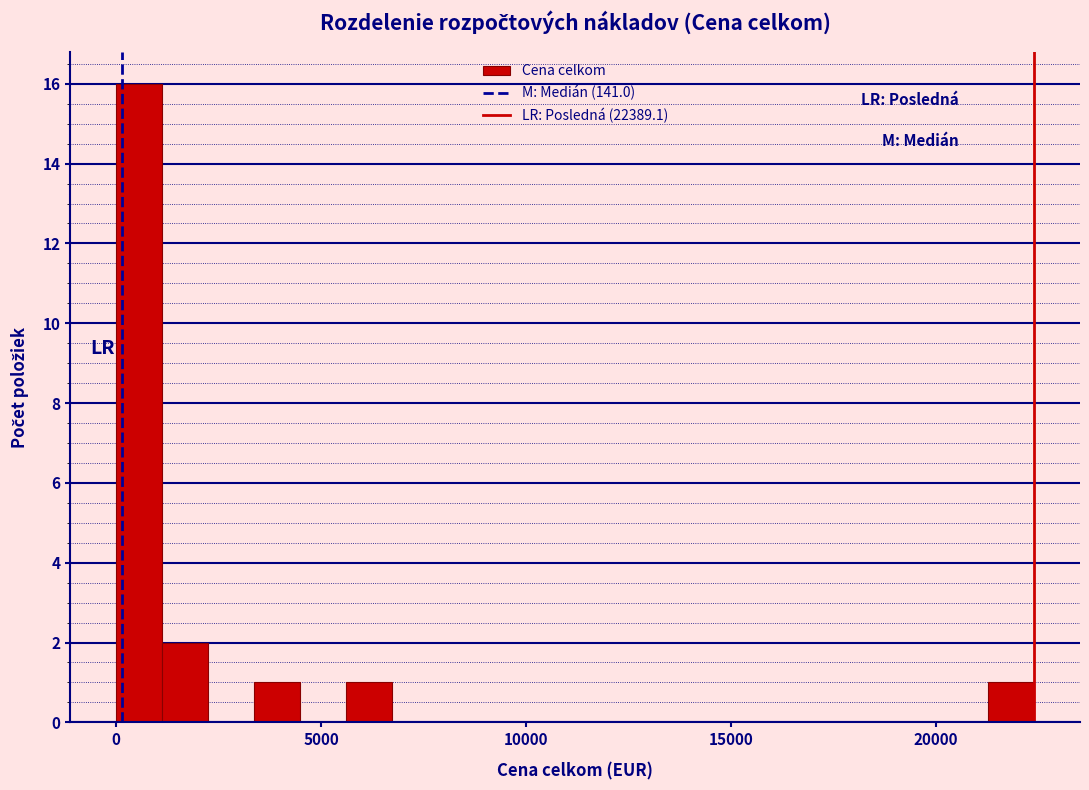

Read against the x-axis, roughly where is the centre of the tallest bar?

500